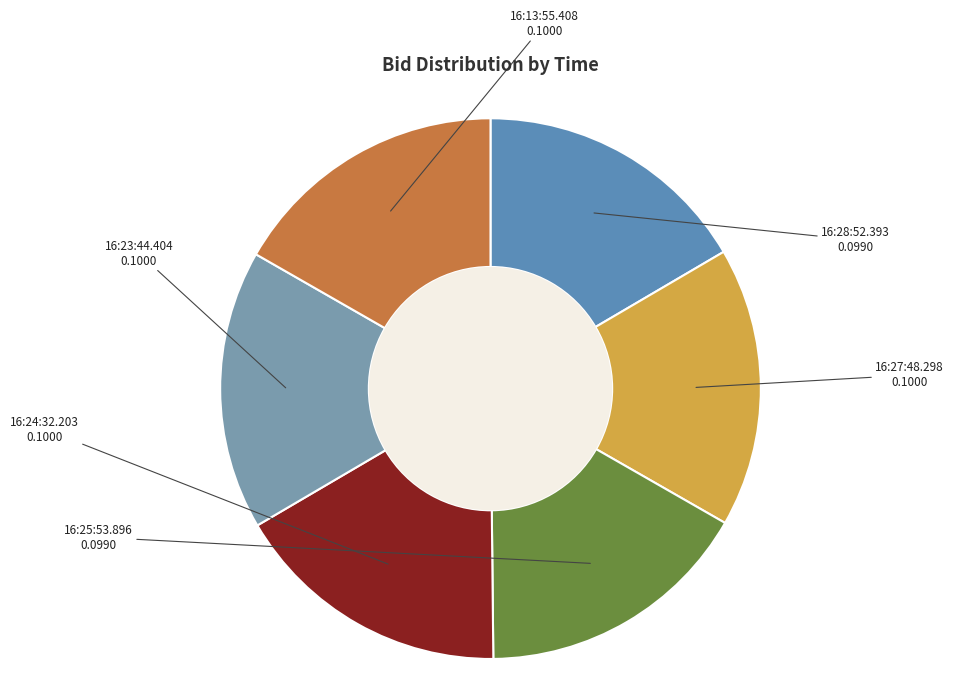

The 16:27:48.298 slice represents 17% of the pie. True or false?

True